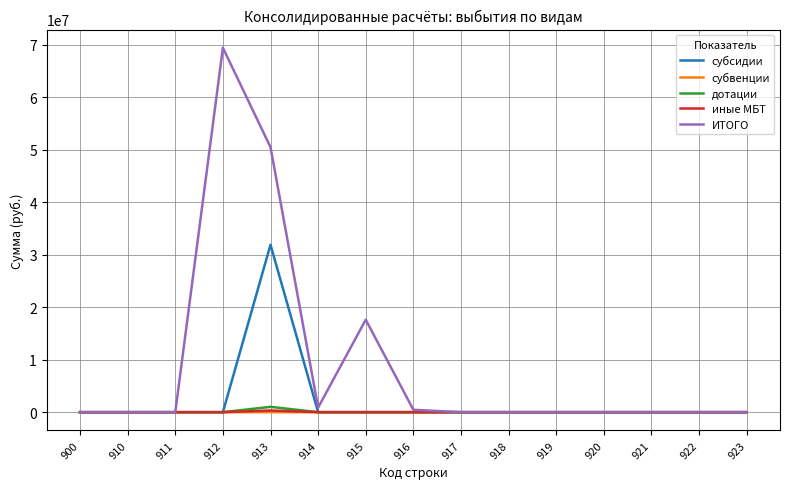

The value of ИТОГО at 900 is 0.0. True or false?

True